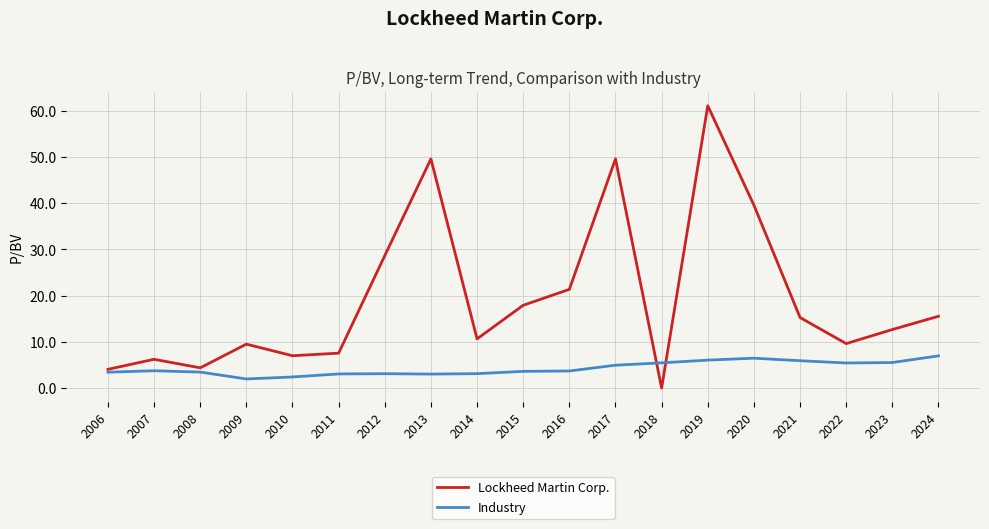

How many intersections are there between Industry and Lockheed Martin Corp.?

2